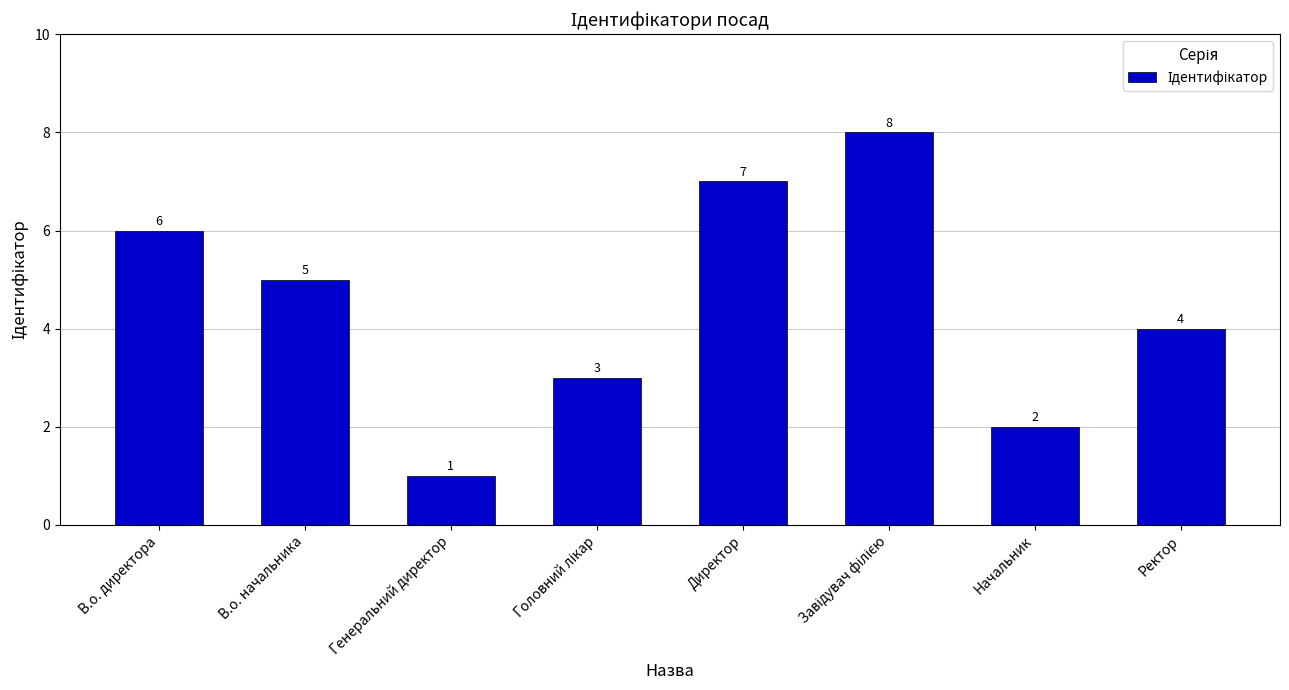

What is the difference between the values at Генеральний директор and В.о. начальника?

4